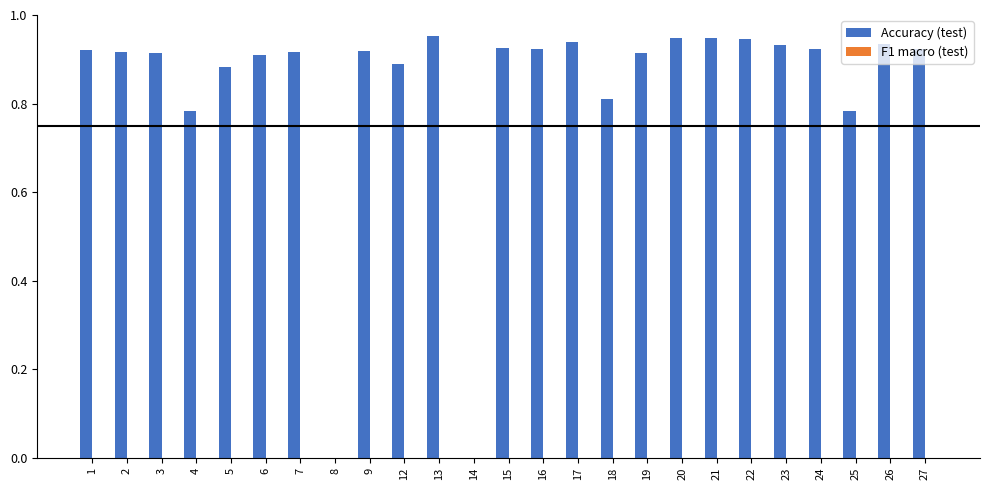

Are the bars horizontal?

No